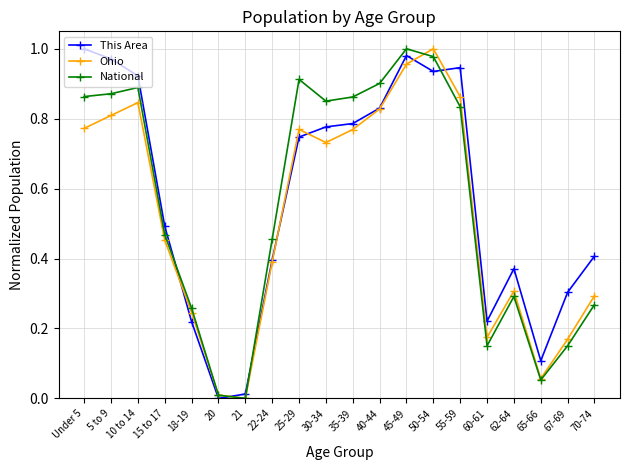

Does the chart display data point markers on the line(s)?

Yes